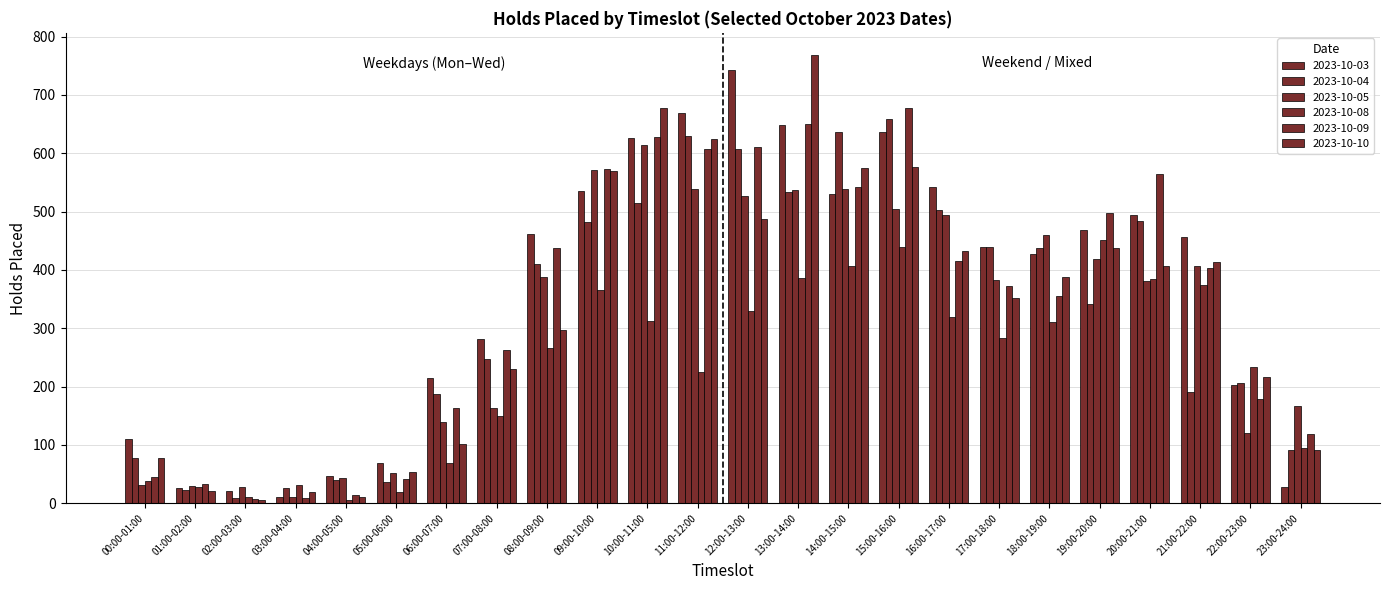

What is the average value of the 2023-10-10 series?

326